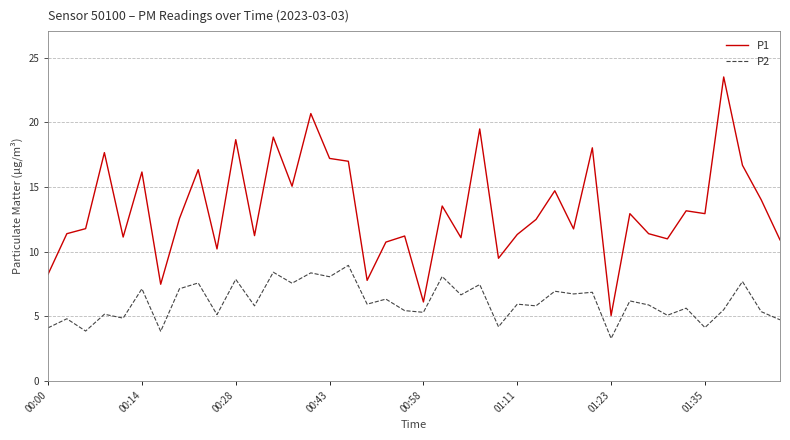

In P2, how many points are lower than both neighbors (excluding endpoints)?

16